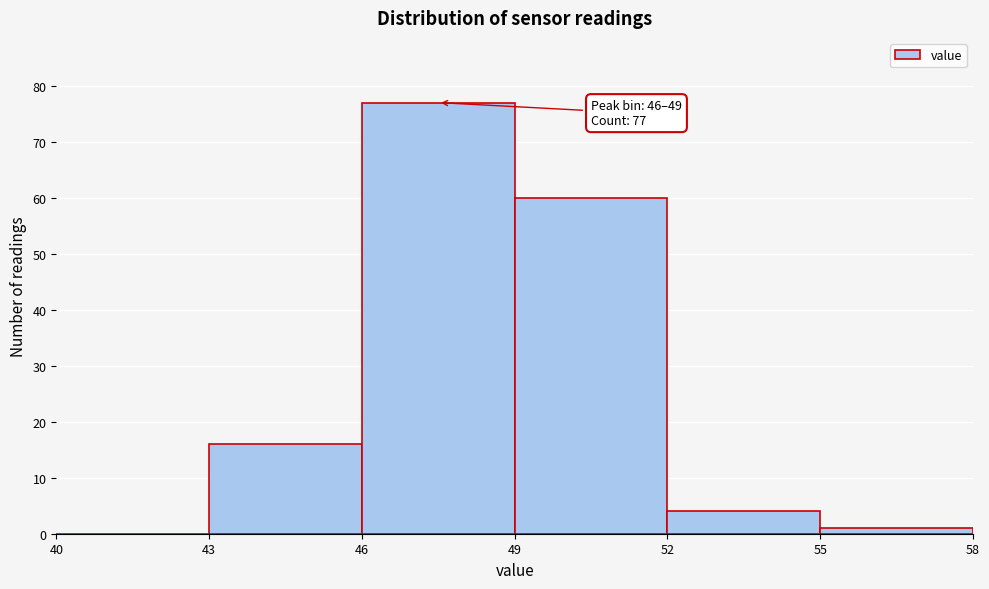

Which range on the x-axis has the tallest bar?

46 to 49